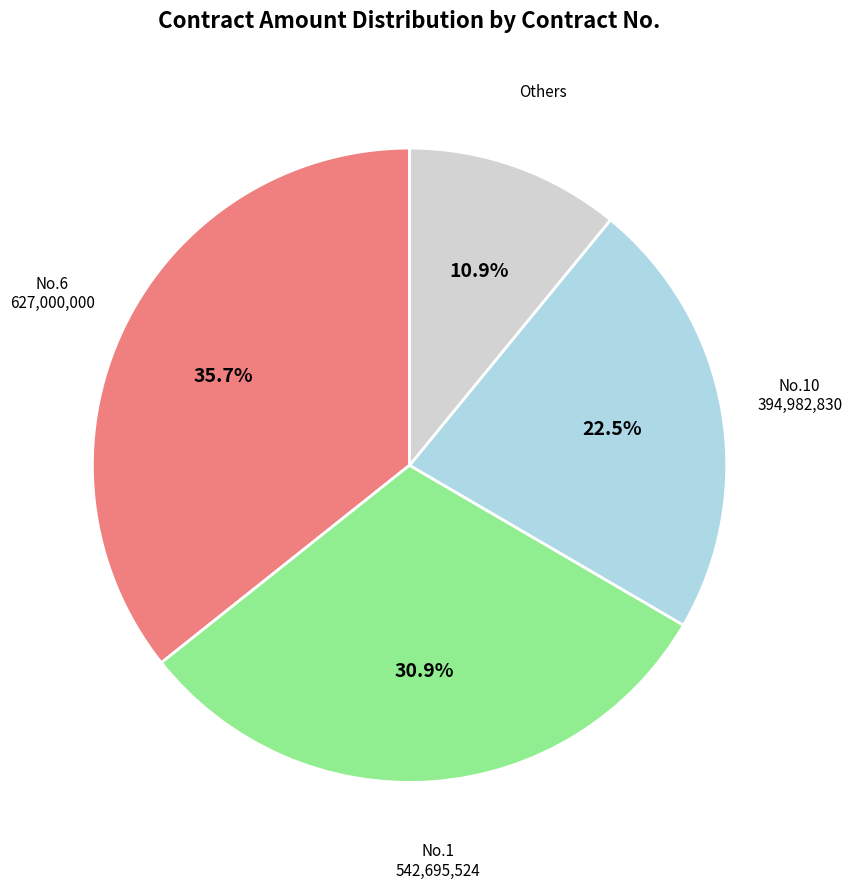

Does any single category account for the majority?

No